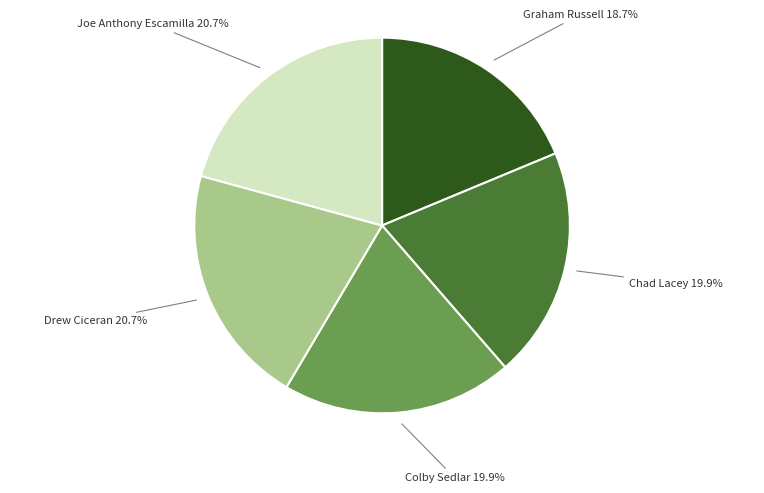

The Chad Lacey slice represents 13% of the pie. True or false?

False